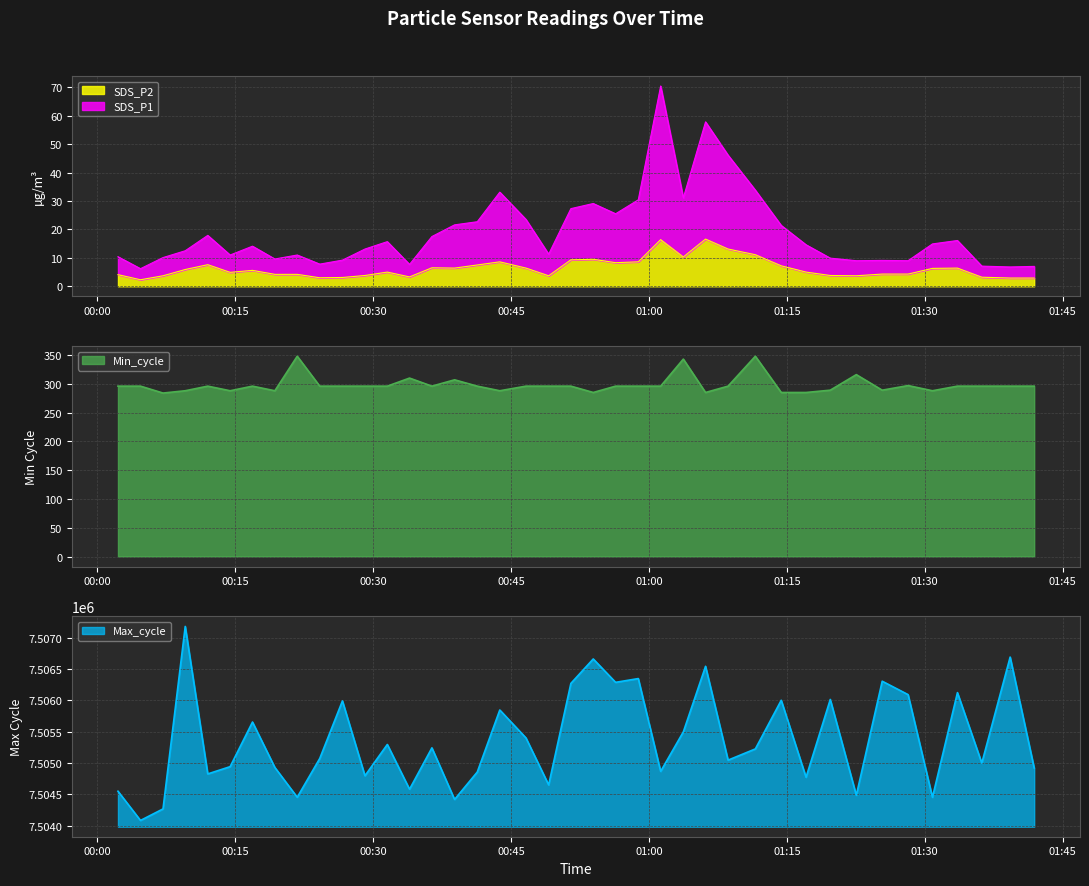

Which series has the largest total across all categories?

Max_cycle